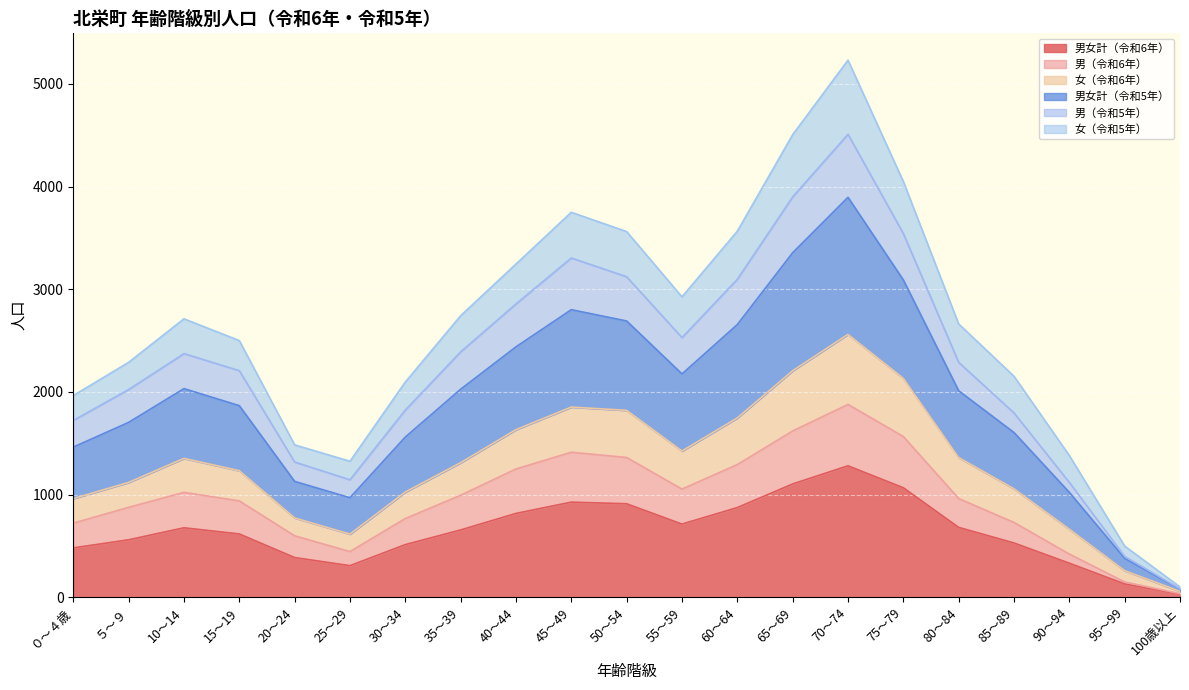

At which label does 男女計（令和6年） reach its peak?

70～74